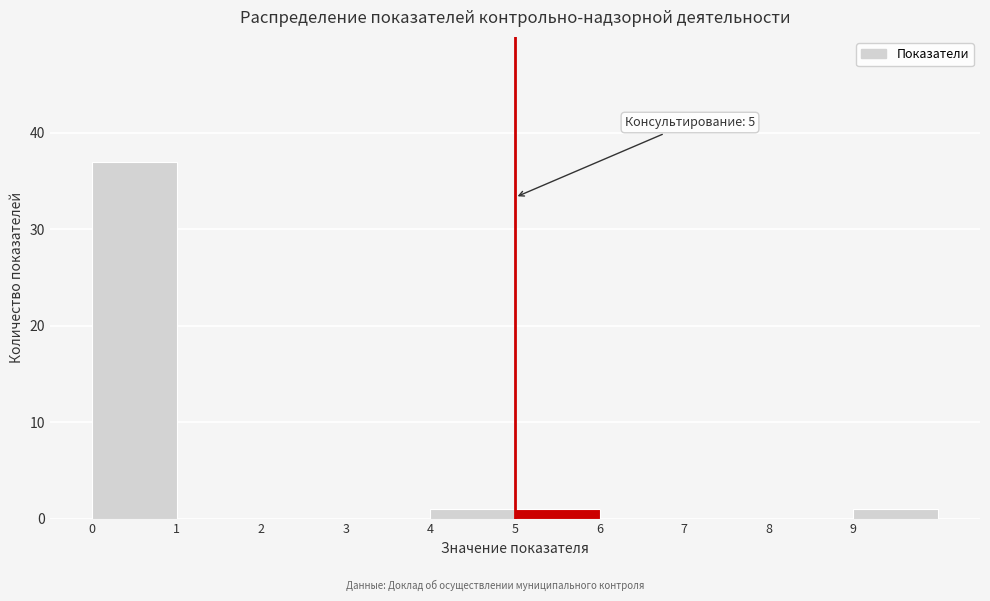

Which range on the x-axis has the tallest bar?

0 to 1